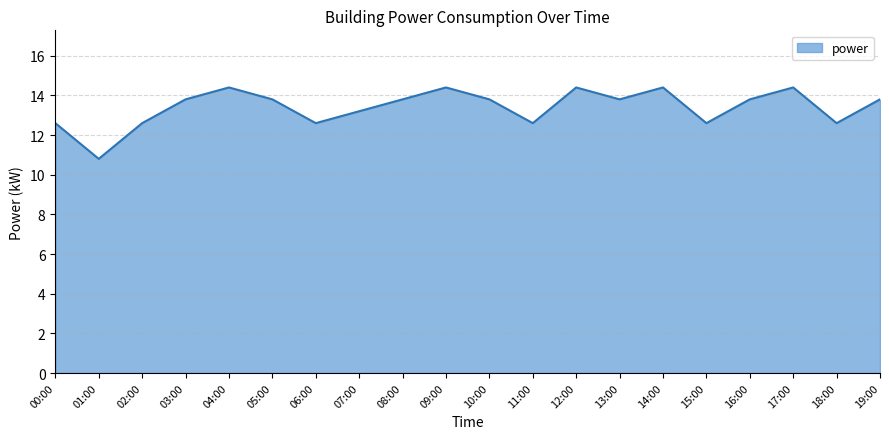

What position from the right is 10:00?

10